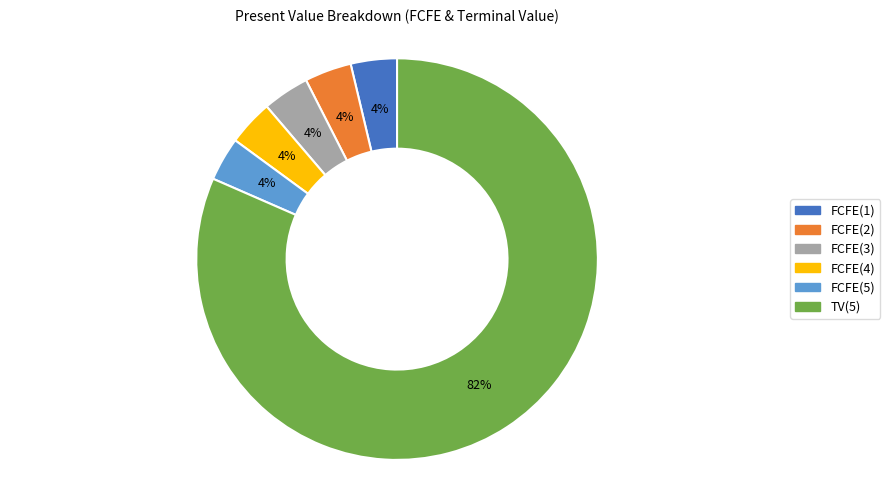

Which slice represents more than half of the pie?

TV(5)